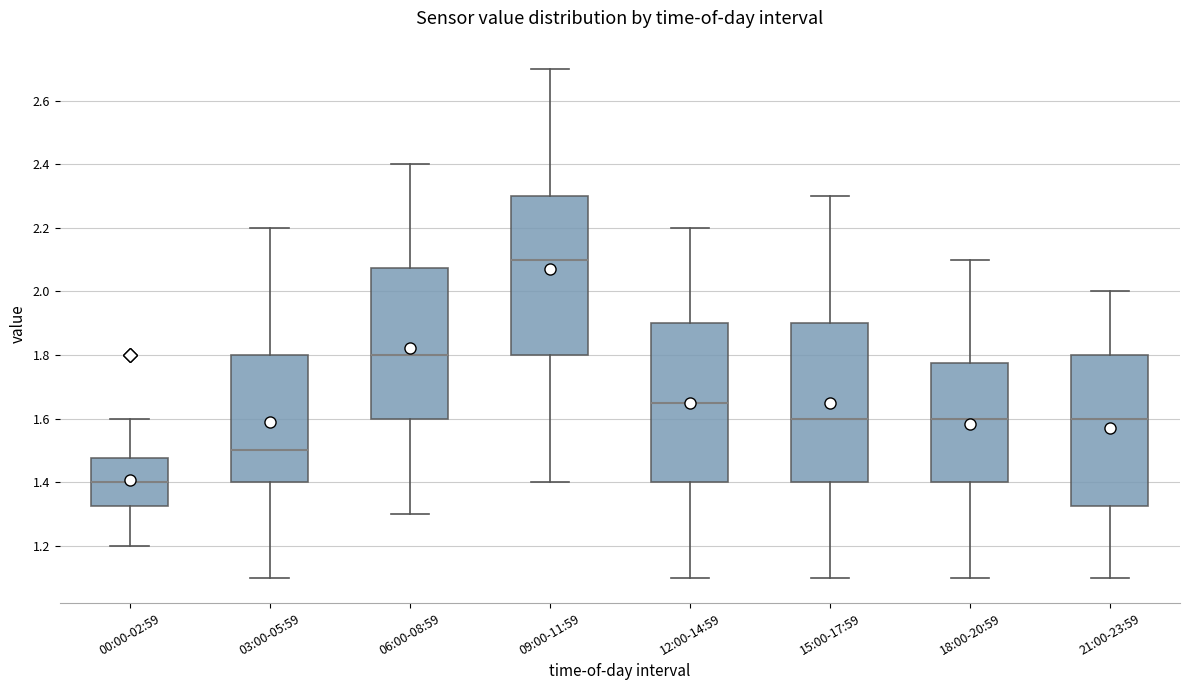

Which box has the highest median line?

09:00-11:59